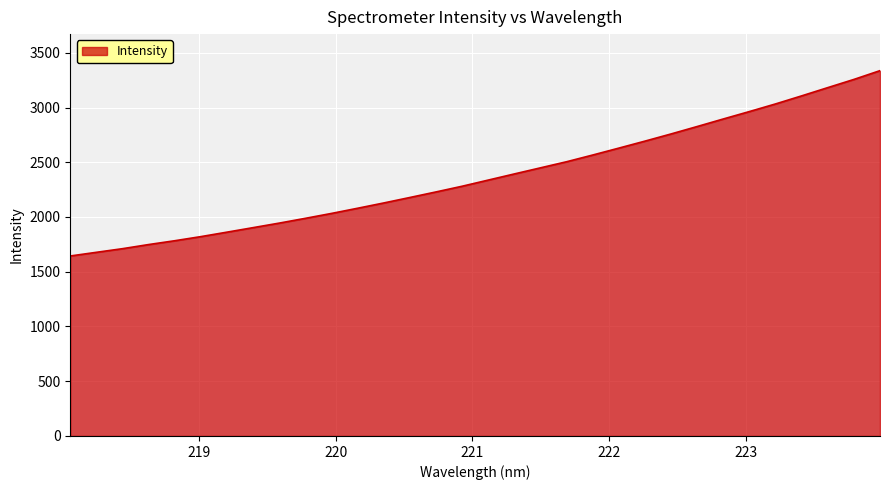

What is the difference between the maximum and minimum values?

1692.7